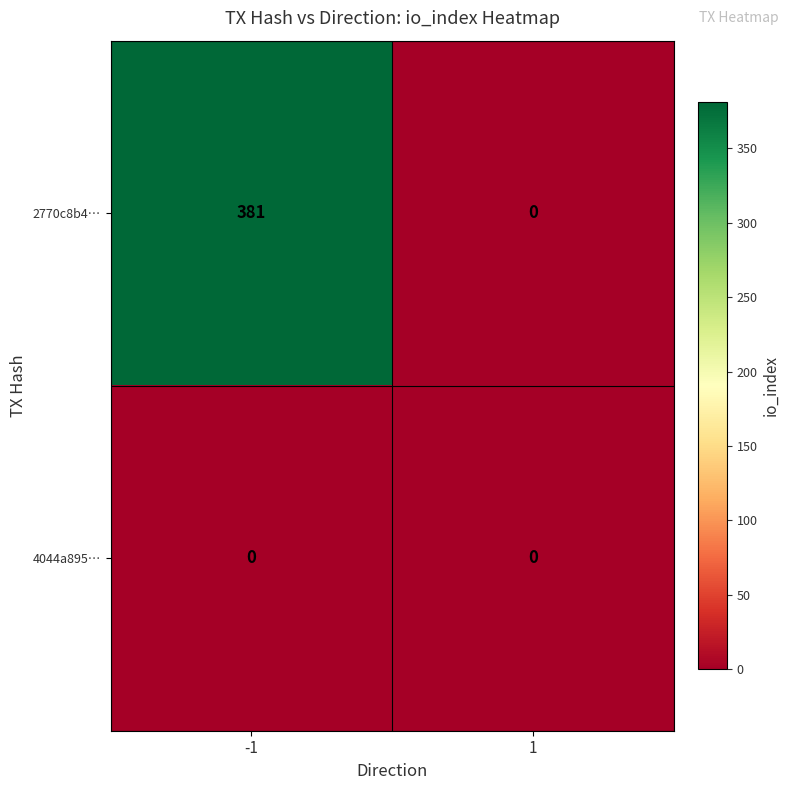

What is the difference between the 2770c8b4… values at -1 and 1?

381